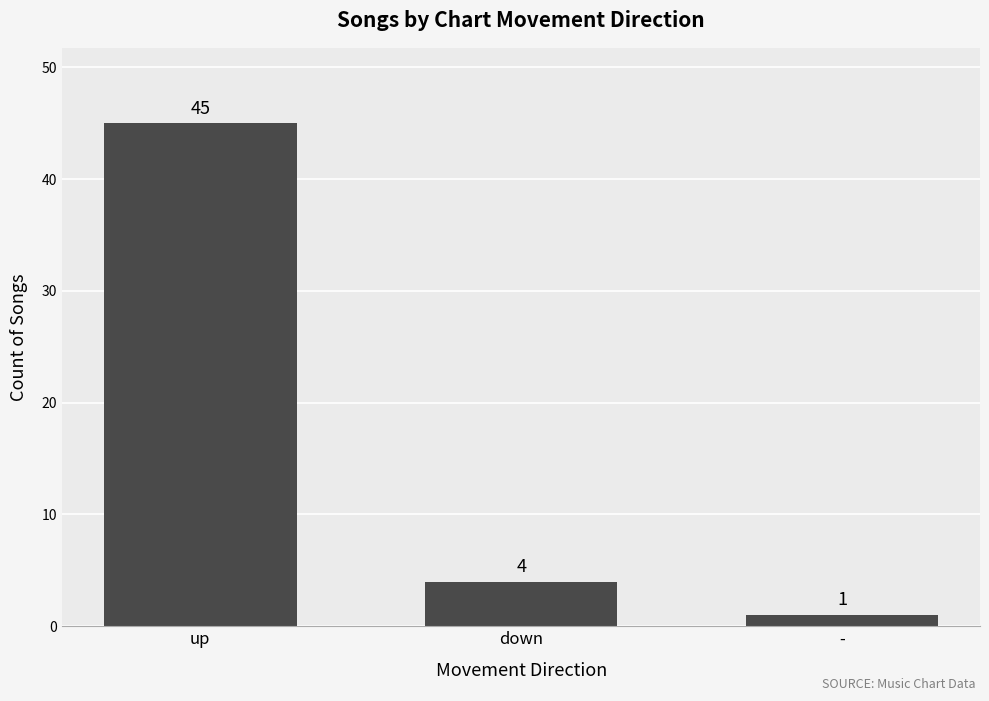

How many bars are there in total?

3